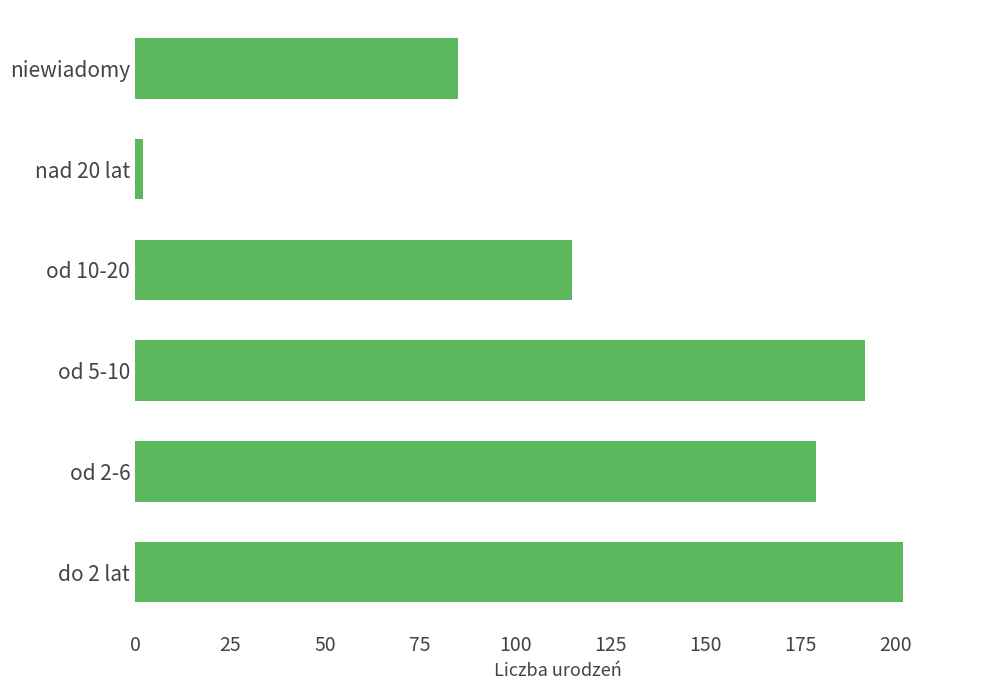

What is the ratio of the value at niewiadomy to the value at do 2 lat?

0.4